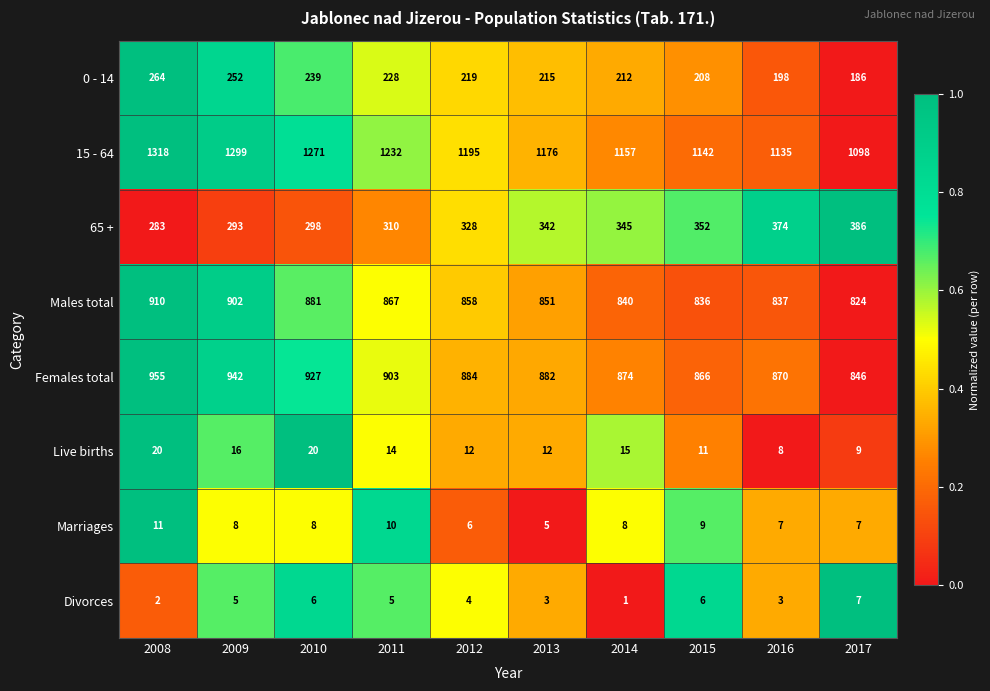

What is the difference between the Divorces values at 2011 and 2014?

4